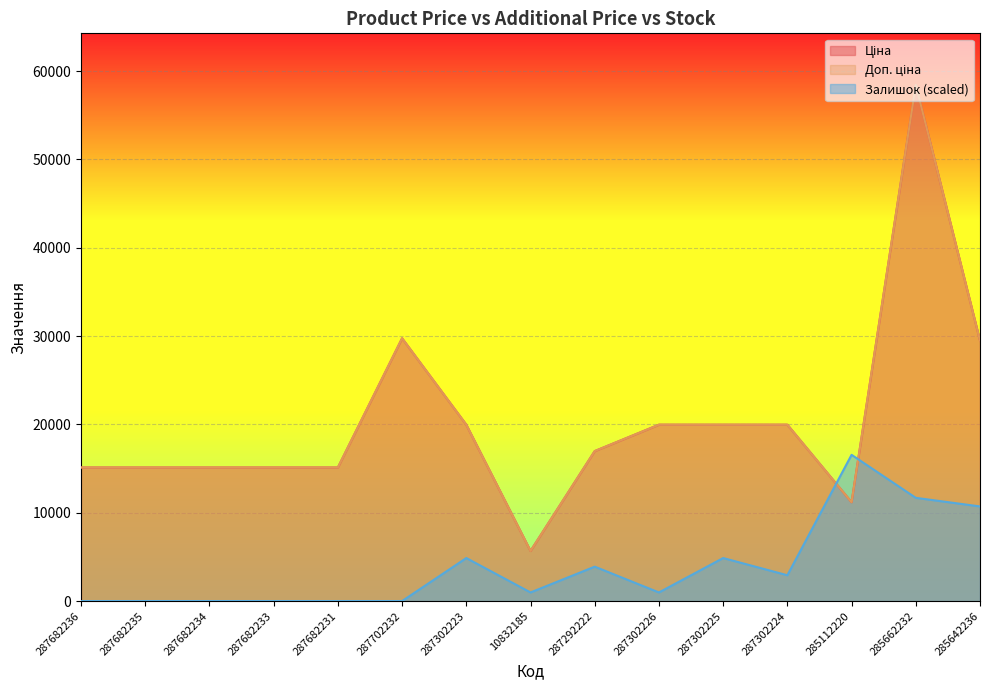

What position from the left is 285662232?

14